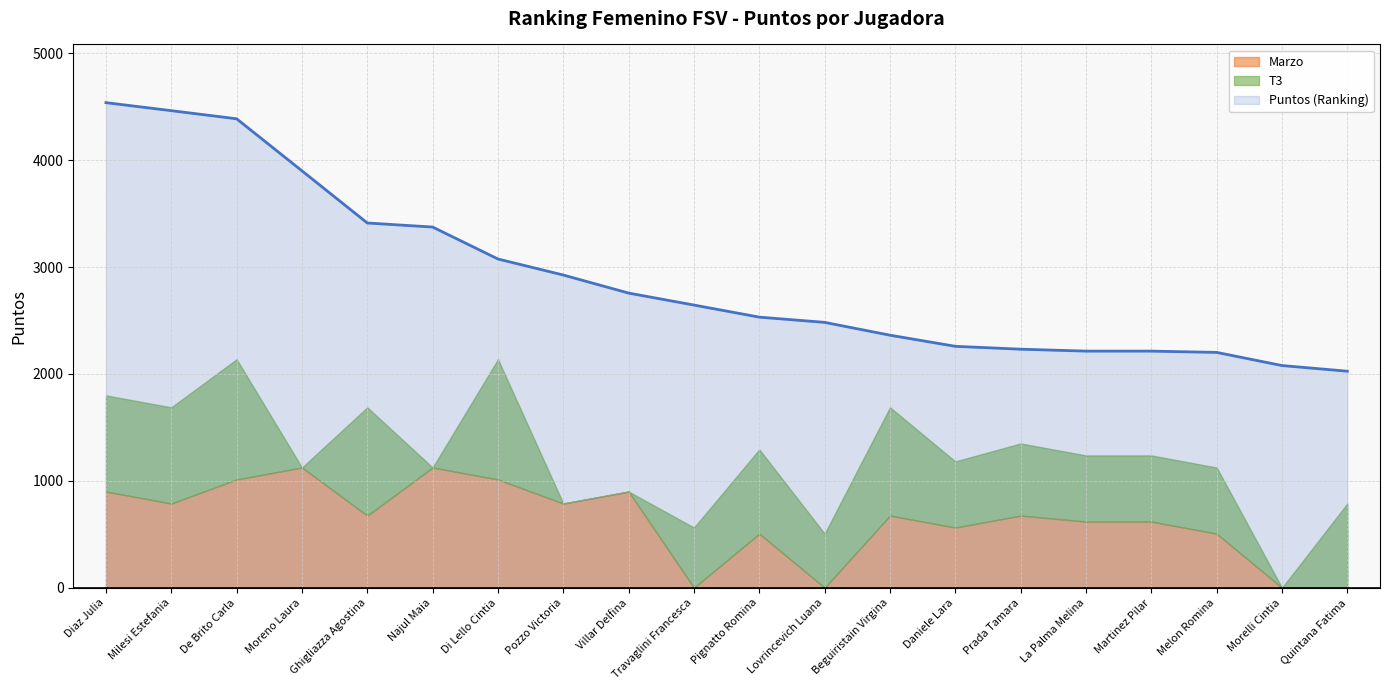

What is the spread (max minus min) of values at Milesi Estefania?

3676